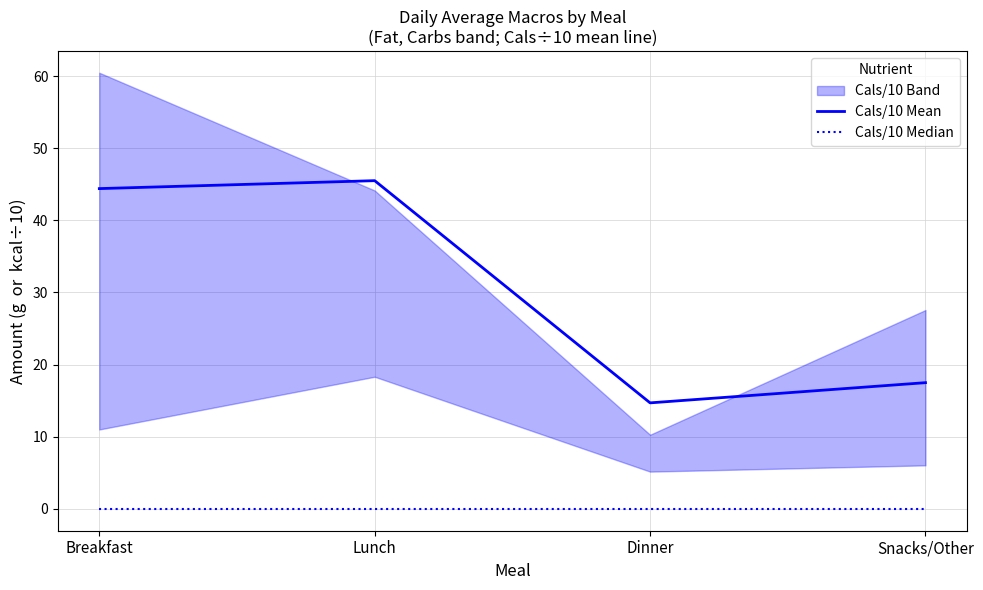

True or false: Cals/10 Mean and Cals/10 Median cross at least once.

False